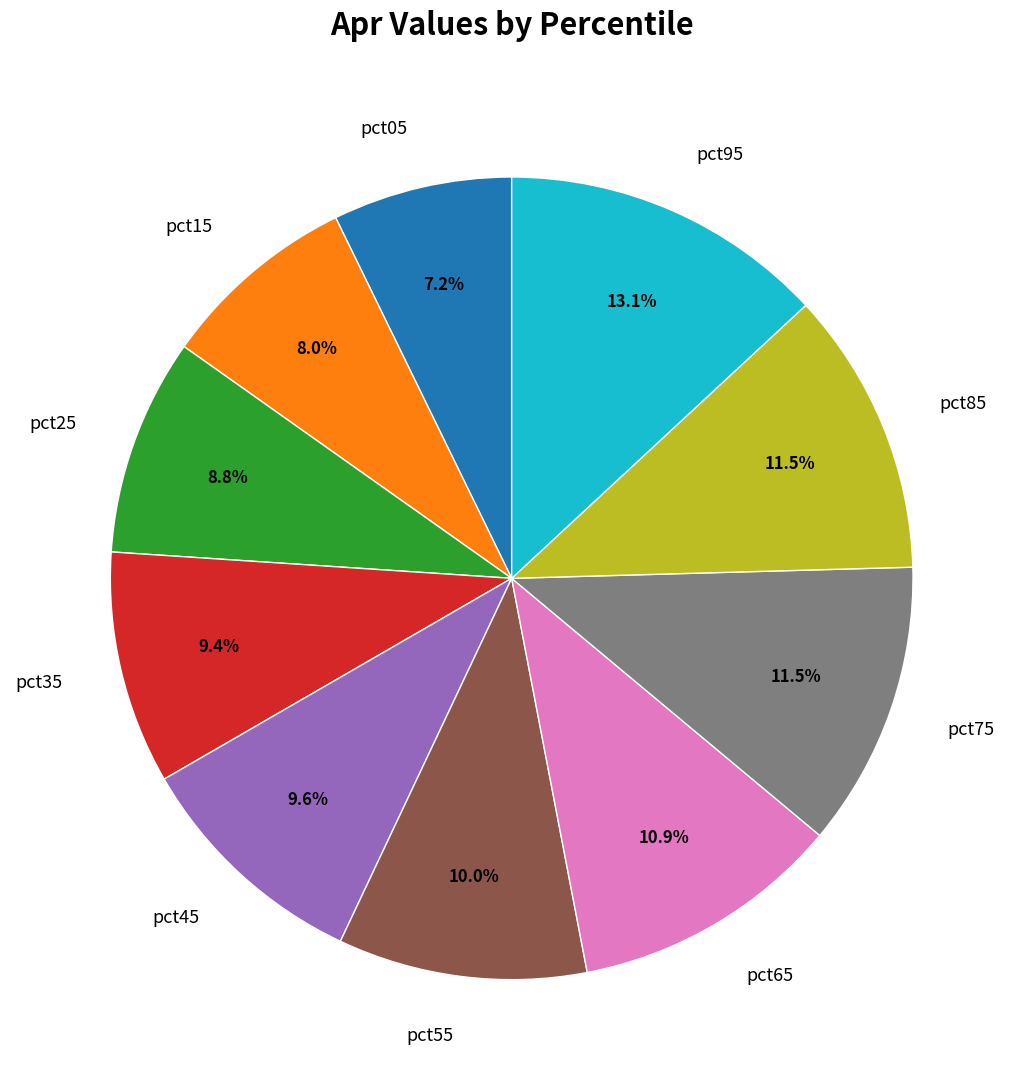

Between pct35 and pct05, which is larger?

pct35